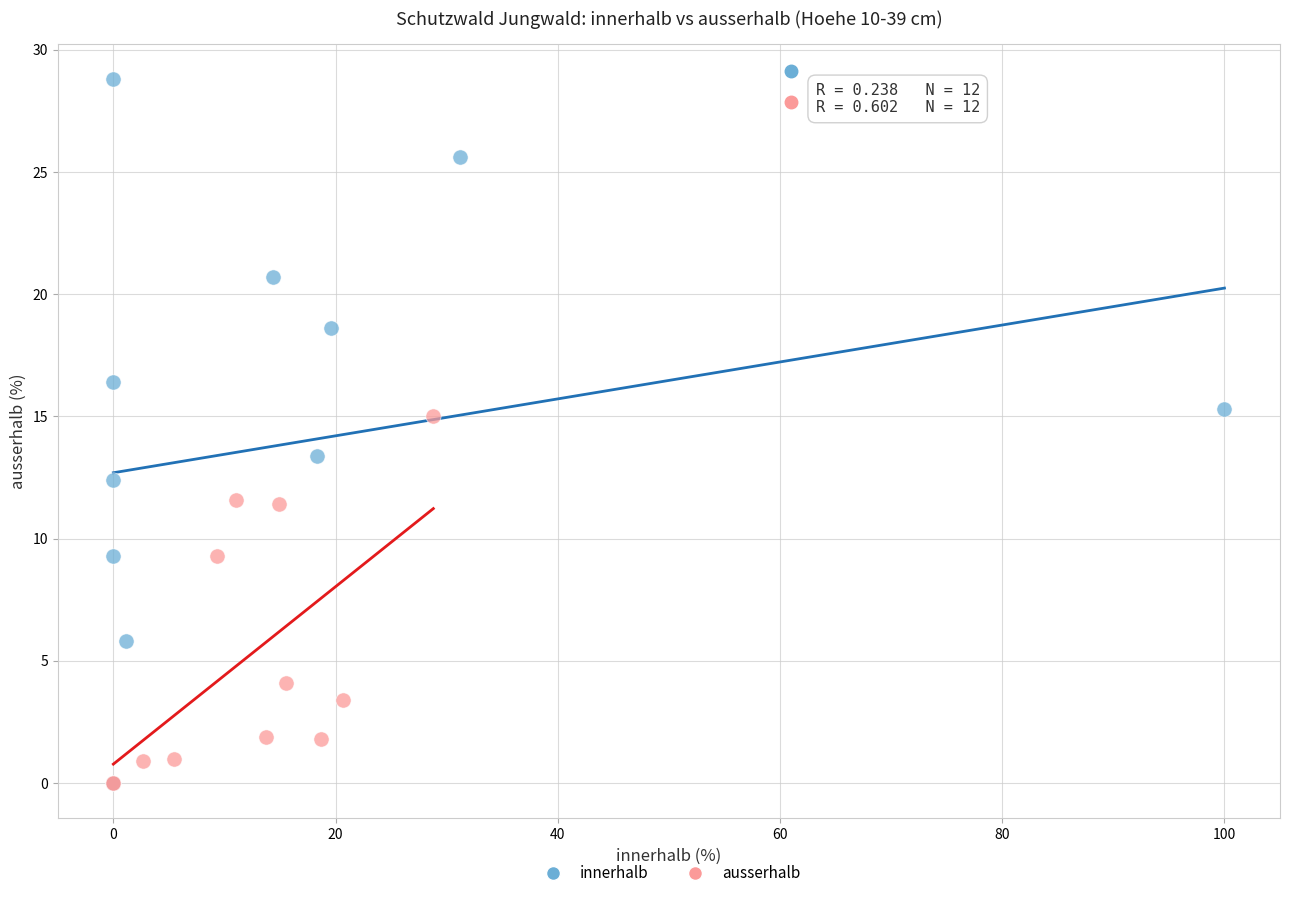

Which series contains the highest Y value?

innerhalb